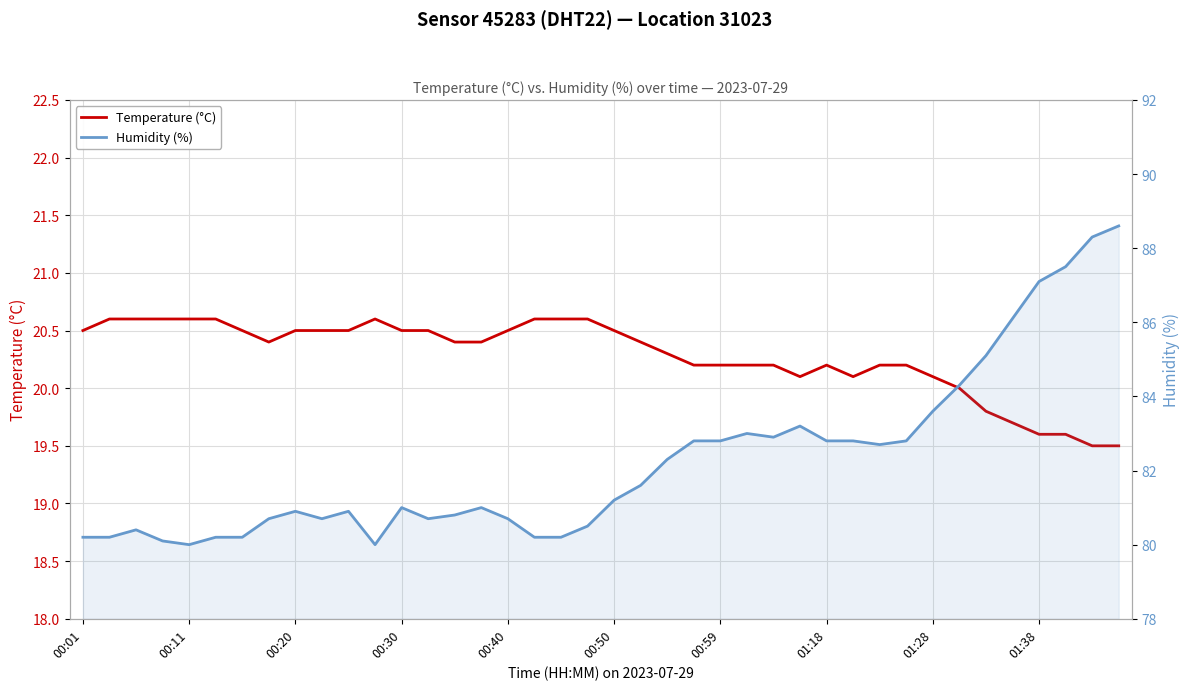

The value of Temperature (°C) at 00:40 is 20.5. True or false?

True